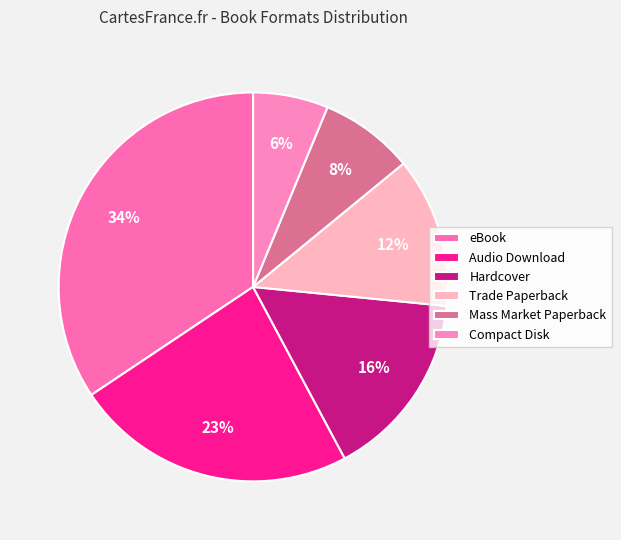

To the nearest percent, what percentage of the pie is eBook?

34%